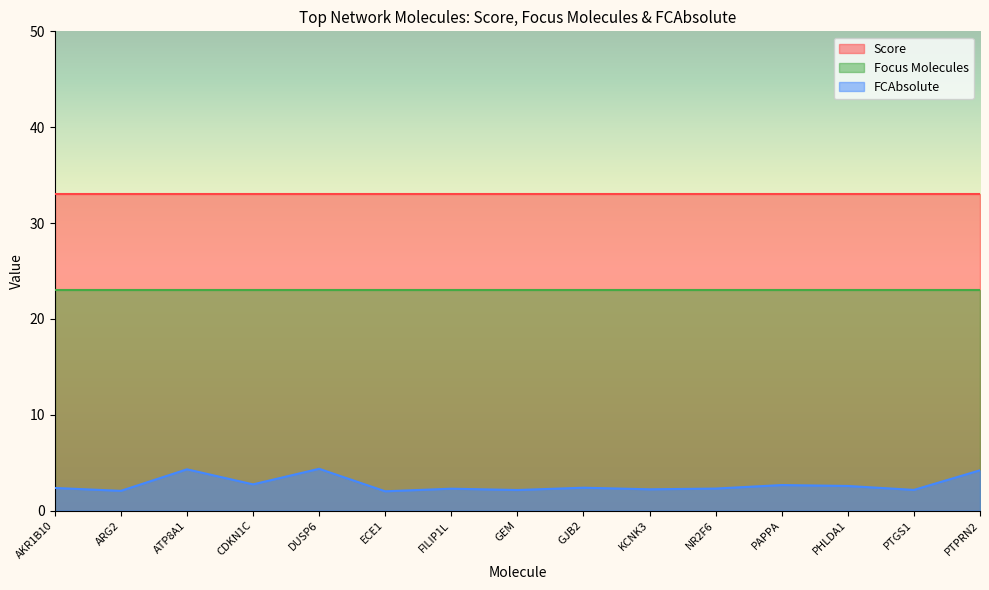

True or false: FCAbsolute and Score cross at least once.

False